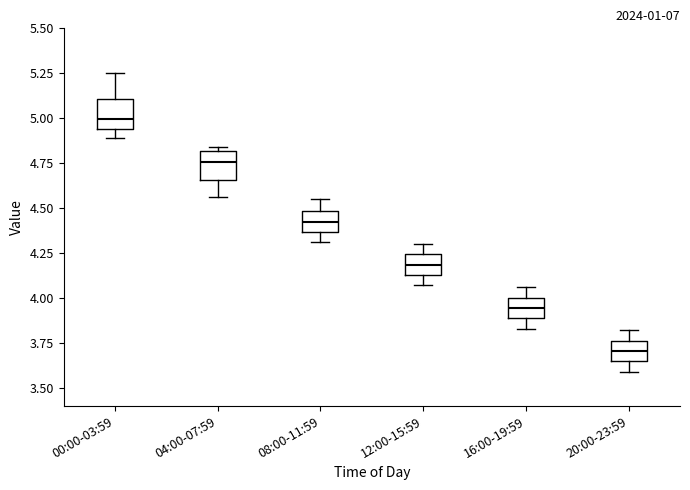

Reading left to right, read every box against the y-axis: the position of its median line, the range the box covers, and the ends of its whiskers. The values are not printed on the chart, so give them approximately, as read against the axis.

00:00-03:59: median 5.00, box 4.95 to 5.10, whiskers 4.90 to 5.25
04:00-07:59: median 4.75, box 4.65 to 4.80, whiskers 4.55 to 4.85
08:00-11:59: median 4.45, box 4.35 to 4.50, whiskers 4.30 to 4.55
12:00-15:59: median 4.20, box 4.15 to 4.25, whiskers 4.05 to 4.30
16:00-19:59: median 3.95, box 3.90 to 4.00, whiskers 3.85 to 4.05
20:00-23:59: median 3.70, box 3.65 to 3.75, whiskers 3.60 to 3.80